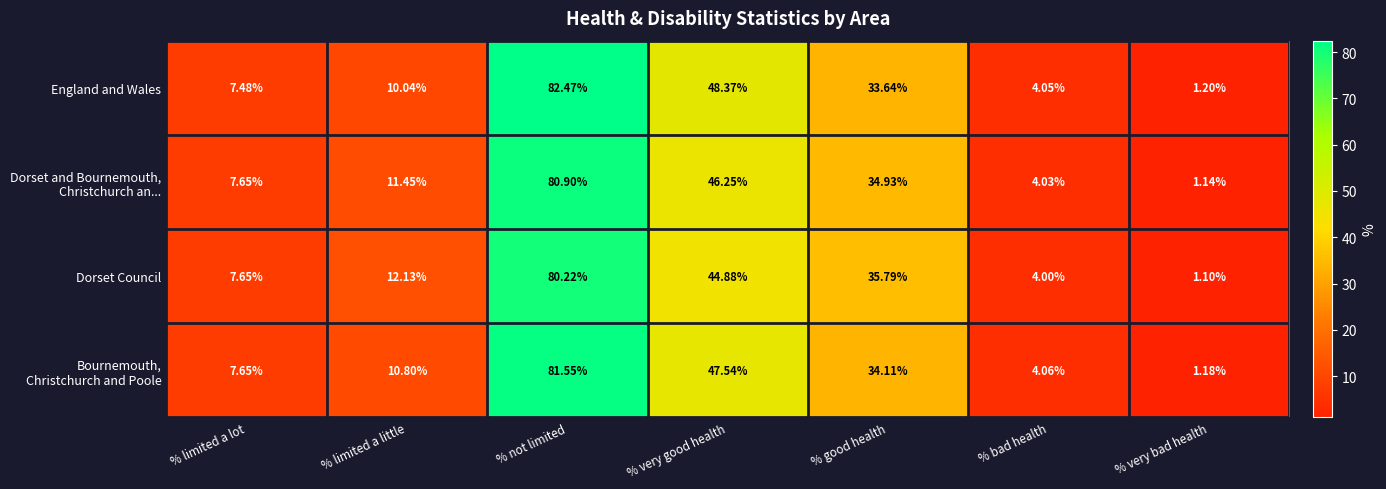

At which label is Dorset Council closest to 40?

% good health